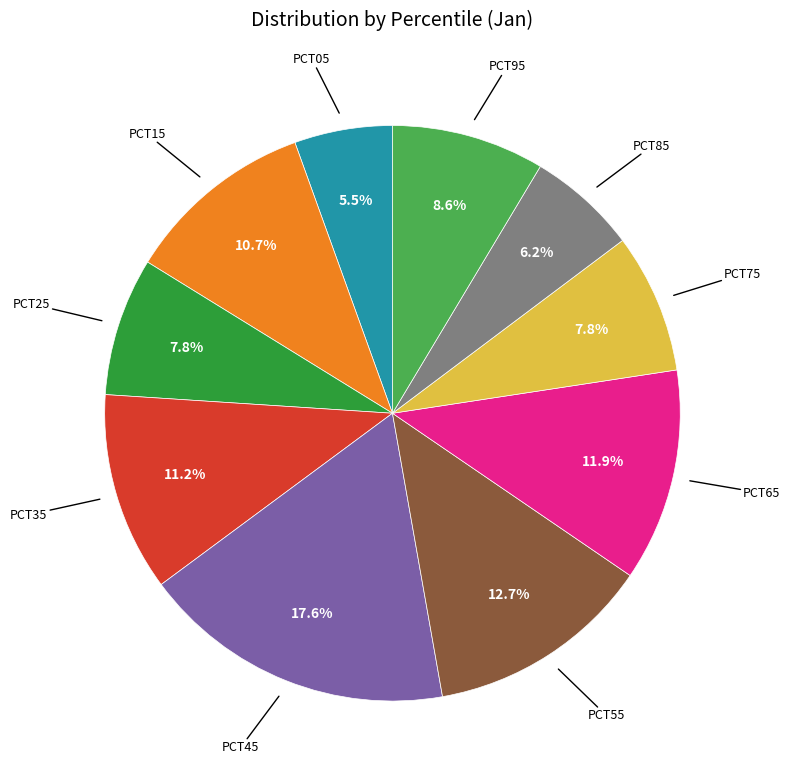

To the nearest percent, what is the difference between the largest and smallest slice percentages?

12%